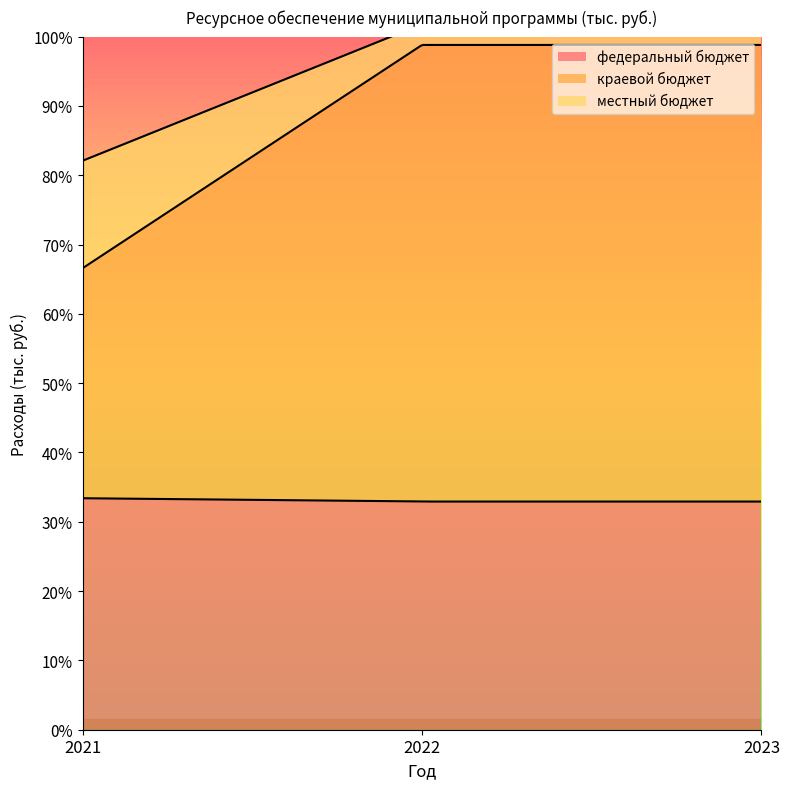

What are all the series names shown in the legend?

федеральный бюджет, краевой бюджет, местный бюджет